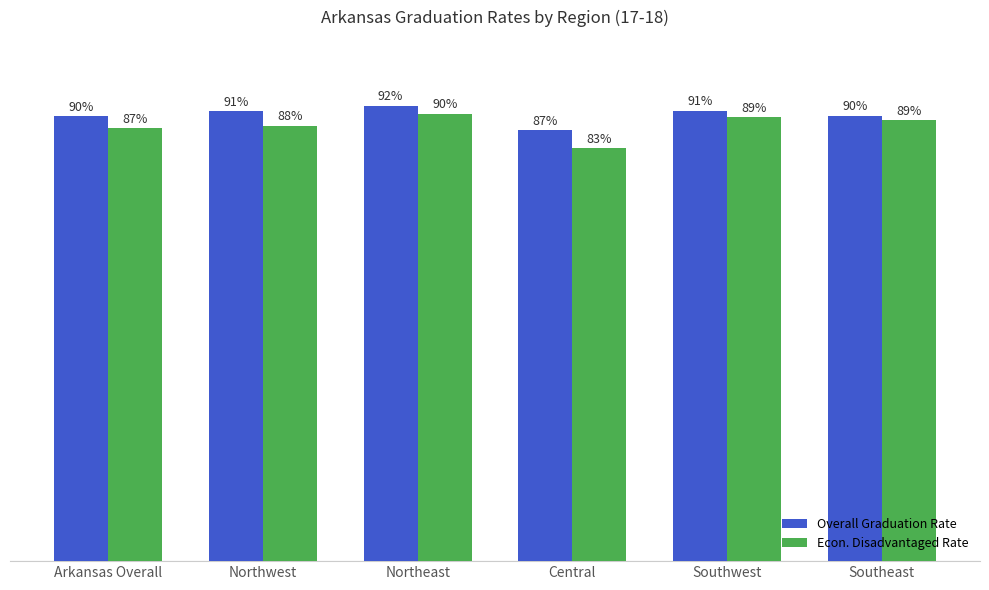

What are all the series names shown in the legend?

Overall Graduation Rate, Econ. Disadvantaged Rate